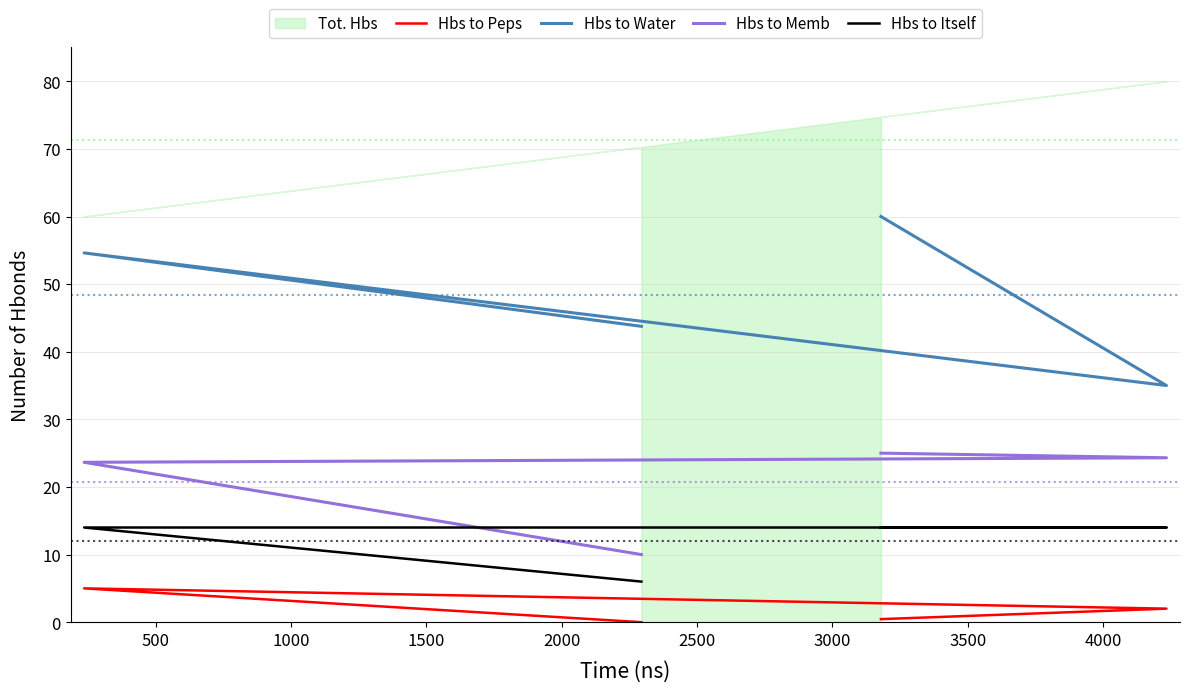

True or false: Hbs to Water has a value of 54.6 at 500.

True